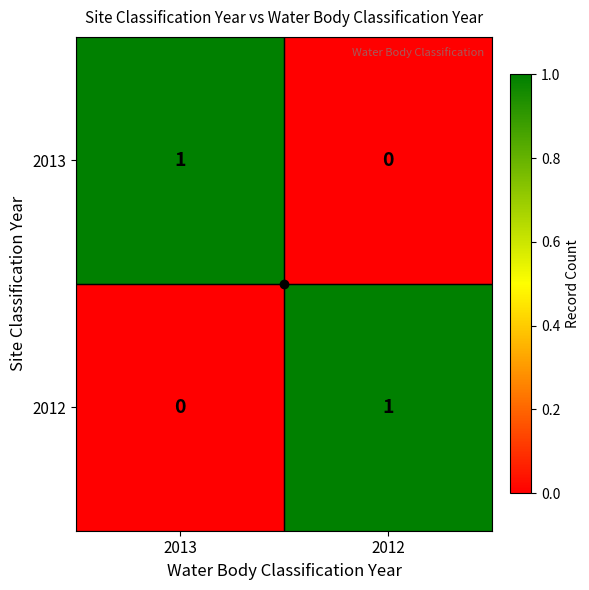

How many distinct data groups are displayed?

2